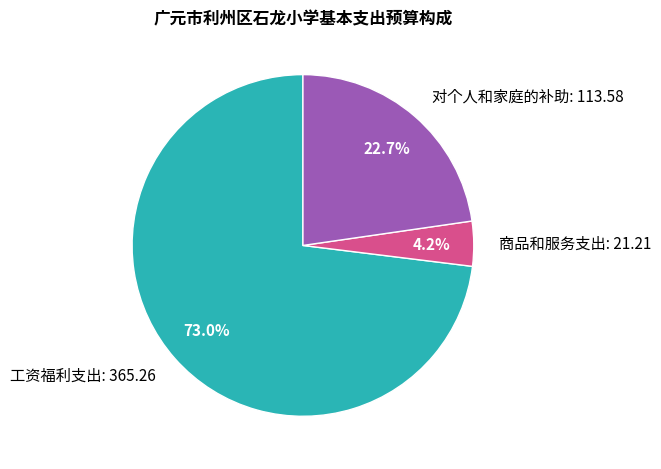

To the nearest percent, what is the difference between the largest and smallest slice percentages?

69%